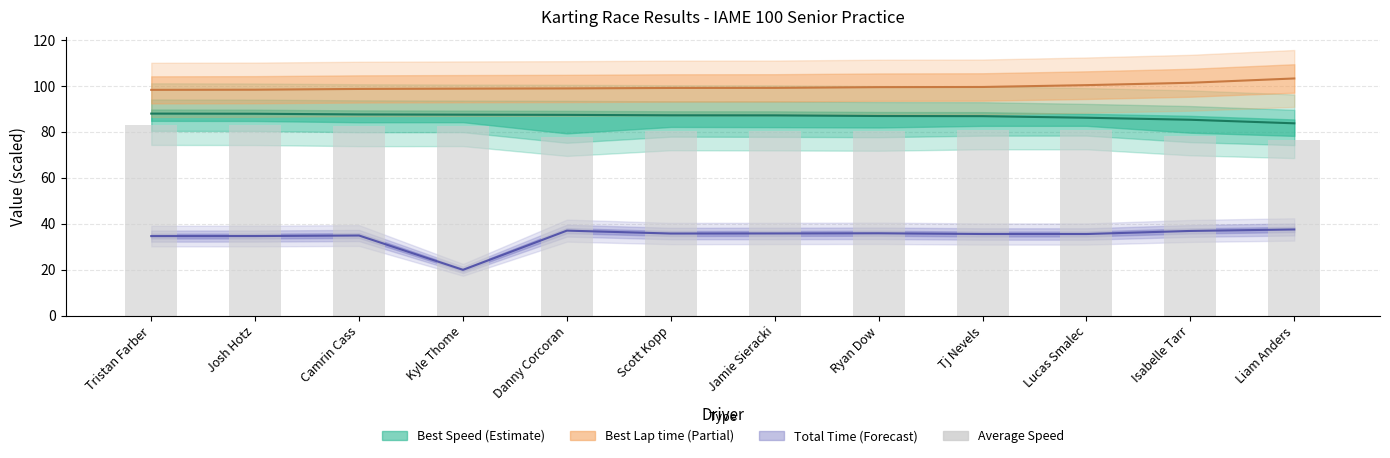

What is the label of the 1st bar from the left?

Tristan Farber